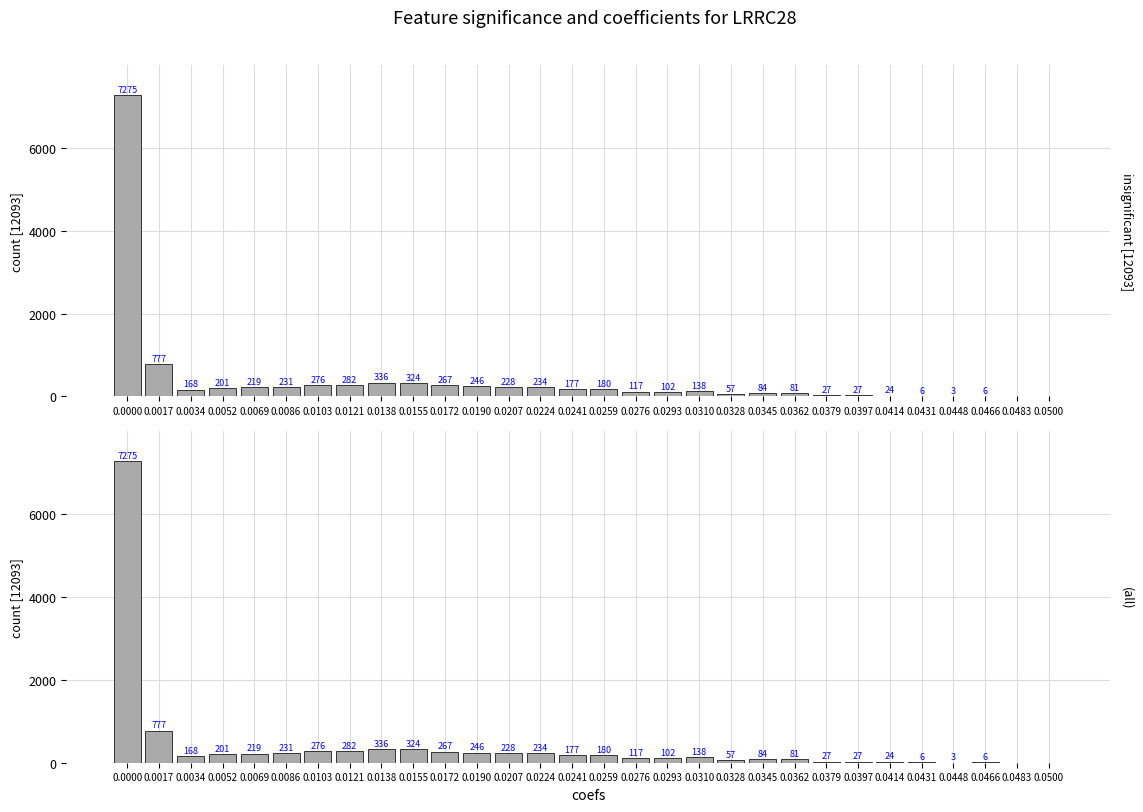

Reading left to right, extract all data points from this chart.

insignificant [12093]: 0.0000=7275	0.0017=777	0.0034=168	0.0052=201	0.0069=219	0.0086=231	0.0103=276	0.0121=282	0.0138=336	0.0155=324	0.0172=267	0.0190=246	0.0207=228	0.0224=234	0.0241=177	0.0259=180	0.0276=117	0.0293=102	0.0310=138	0.0328=57	0.0345=84	0.0362=81	0.0379=27	0.0397=27	0.0414=24	0.0431=6	0.0448=3	0.0466=6	0.0483=0	0.0500=0
(all): 0.0000=7275	0.0017=777	0.0034=168	0.0052=201	0.0069=219	0.0086=231	0.0103=276	0.0121=282	0.0138=336	0.0155=324	0.0172=267	0.0190=246	0.0207=228	0.0224=234	0.0241=177	0.0259=180	0.0276=117	0.0293=102	0.0310=138	0.0328=57	0.0345=84	0.0362=81	0.0379=27	0.0397=27	0.0414=24	0.0431=6	0.0448=3	0.0466=6	0.0483=0	0.0500=0